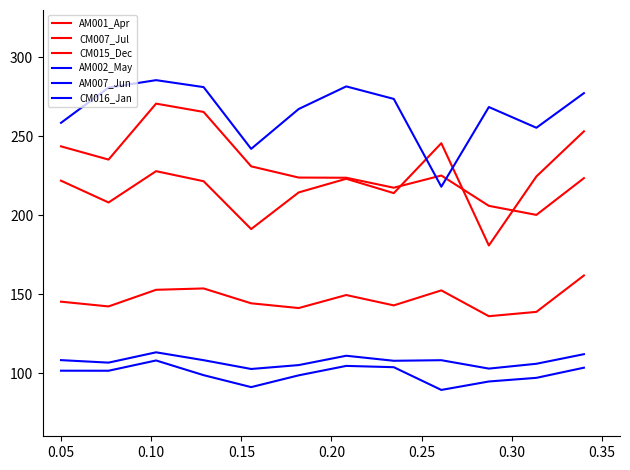

Reading left to right, extract all data points from this chart.

AM001_Apr: 243.6	235.3	270.7	265.4	231.0	223.9	223.8	217.4	225.2	206.0	200.2	223.5
CM007_Jul: 145.3	142.2	152.8	153.6	144.2	141.2	149.5	142.9	152.4	136.1	138.8	161.8
CM015_Dec: 221.9	208.1	227.9	221.5	191.2	214.5	223.1	214.0	245.6	180.8	224.6	253.2
AM002_May: 108.2	106.6	113.2	108.2	102.6	105.1	111.0	107.8	108.2	102.9	105.9	112.0
AM007_Jun: 101.5	101.5	108.0	98.7	91.1	98.6	104.6	103.8	89.4	94.7	97.0	103.4
CM016_Jan: 258.5	280.9	285.6	281.2	242.0	267.3	281.6	273.7	218.1	268.5	255.4	277.3